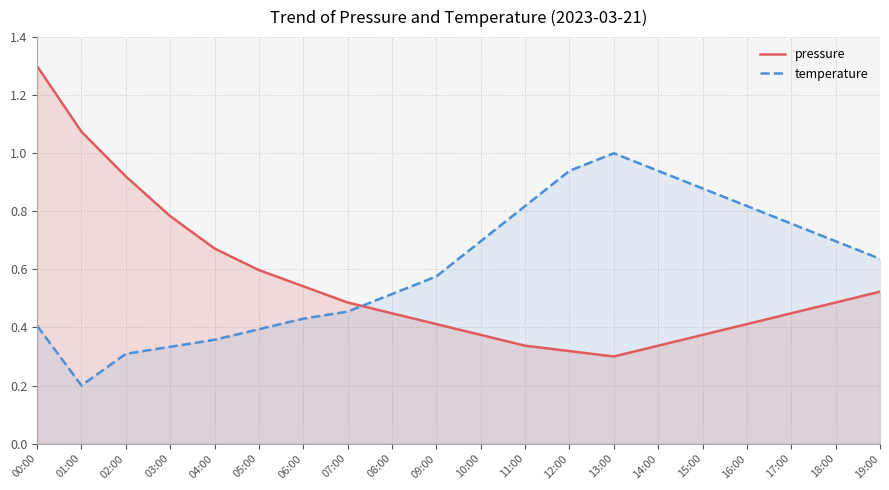

Reading left to right, extract all data points from this chart.

pressure: 1.3	1.1	0.9	0.8	0.7	0.6	0.5	0.5	0.4	0.4	0.4	0.3	0.3	0.3	0.3	0.4	0.4	0.4	0.5	0.5
temperature: 0.4	0.2	0.3	0.3	0.4	0.4	0.4	0.5	0.5	0.6	0.7	0.8	0.9	1.0	0.9	0.9	0.8	0.8	0.7	0.6